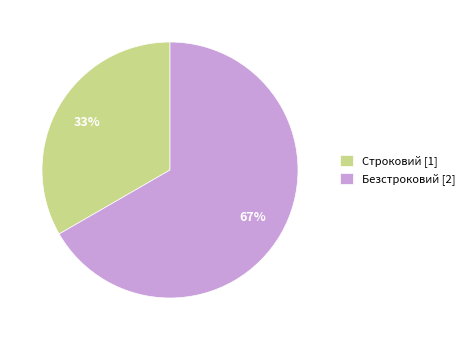

To the nearest percent, what is the average slice percentage?

50%